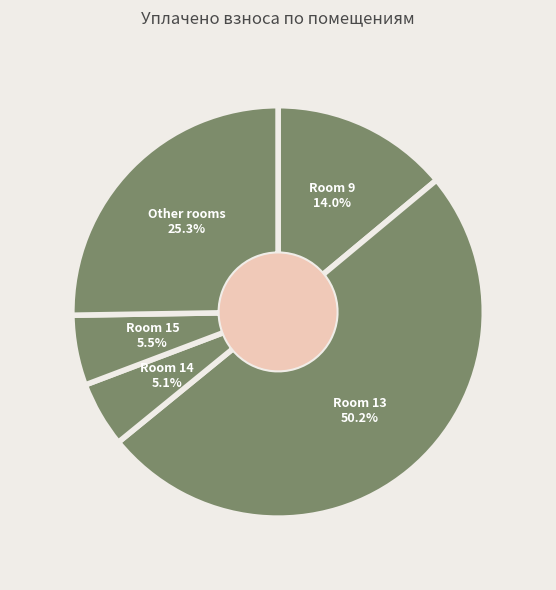

How many segments does this pie chart have?

5